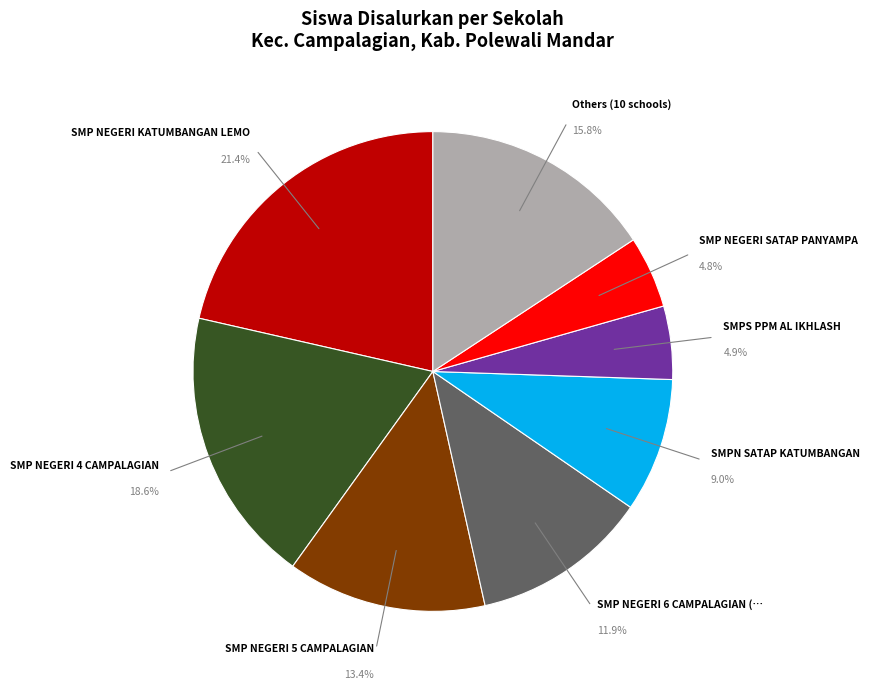

Is there any slice that represents more than half of the pie?

No